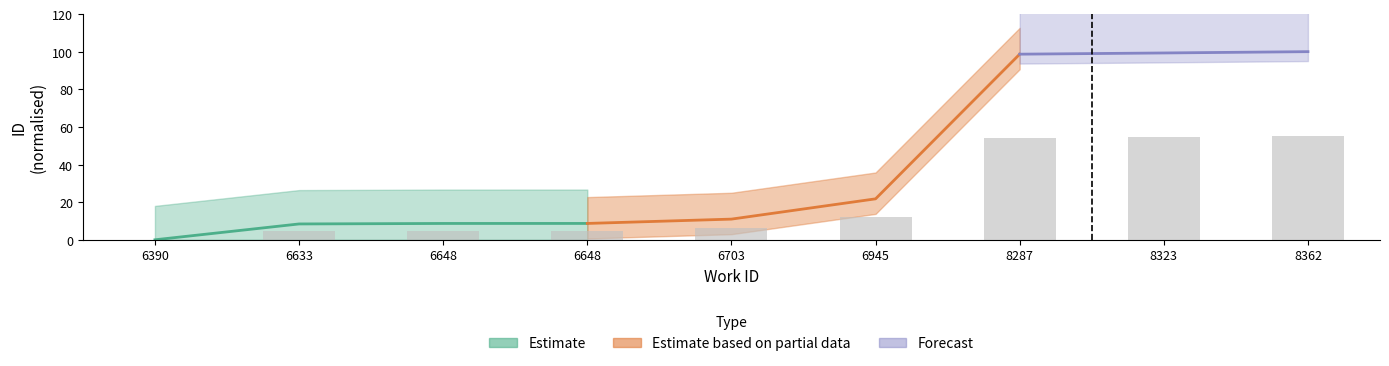

What is the average value?

21.8